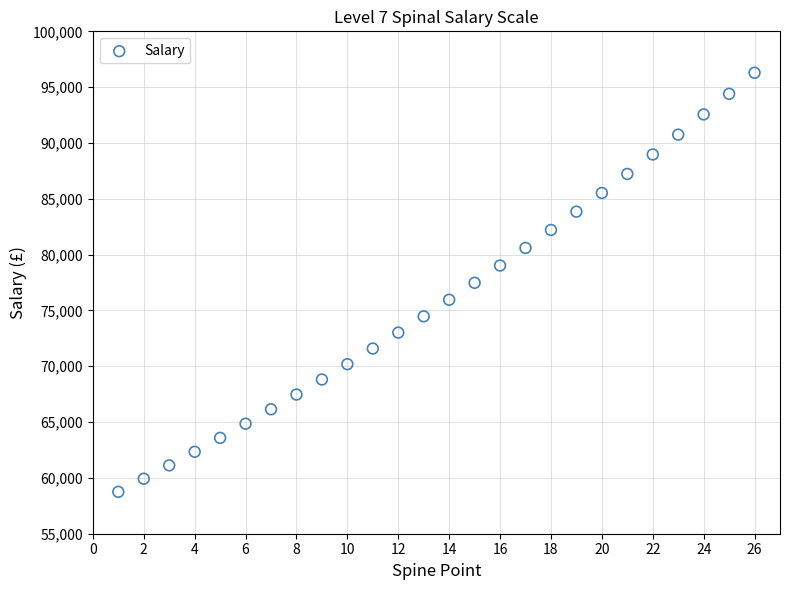

What is the range of Y values (max minus min)?

37535